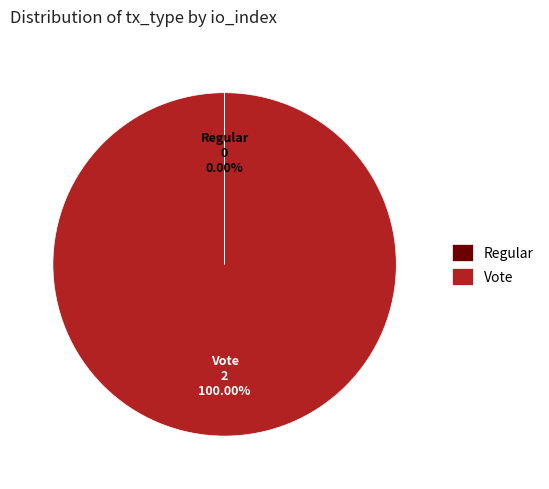

Which category has the biggest portion of the pie?

Vote